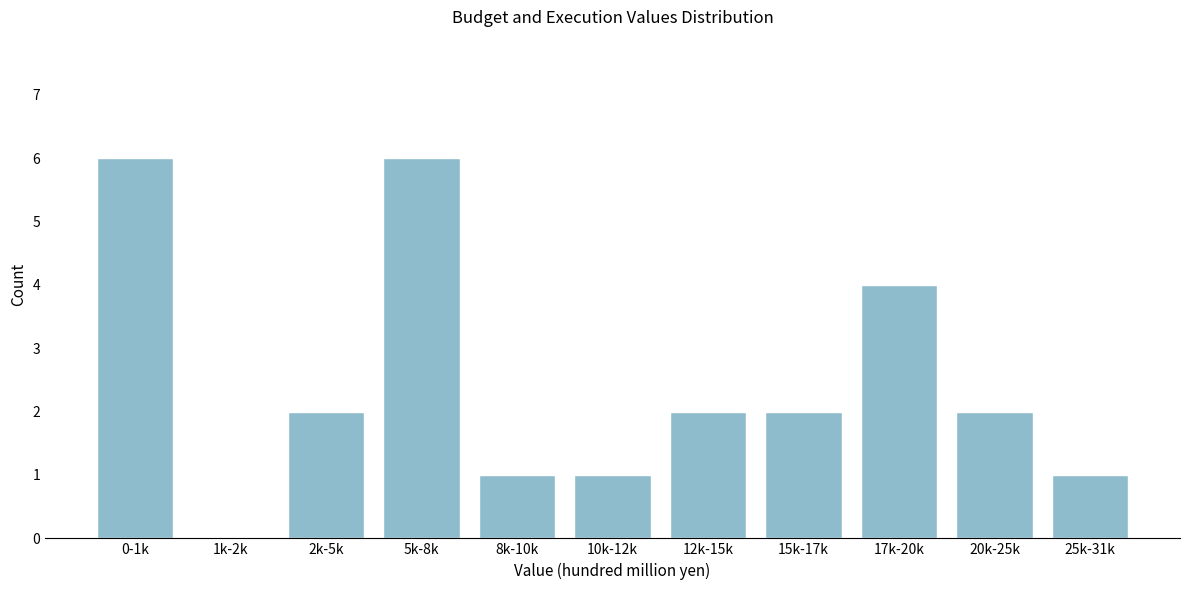

Reading left to right, list all the values displayed in this chart.

0-1k=6	1k-2k=0	2k-5k=2	5k-8k=6	8k-10k=1	10k-12k=1	12k-15k=2	15k-17k=2	17k-20k=4	20k-25k=2	25k-31k=1